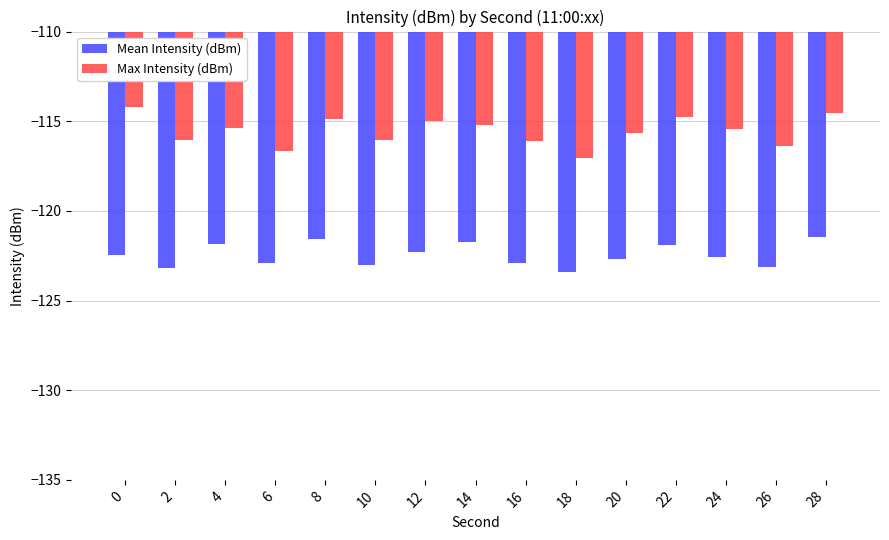

Rank the series by their average value, from highest to lowest.

Max Intensity (dBm), Mean Intensity (dBm)